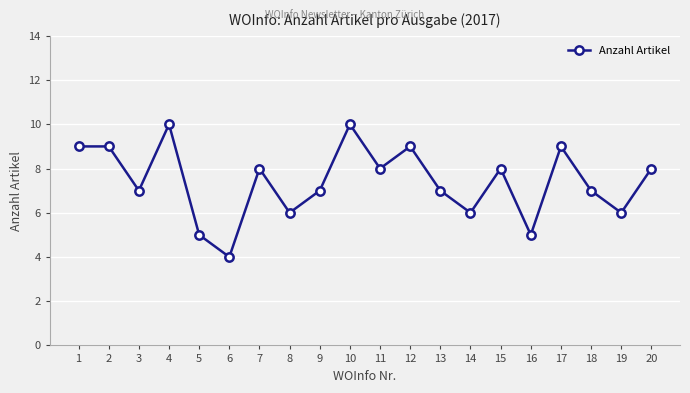

How many points are lower than both their immediate neighbors (excluding endpoints)?

7